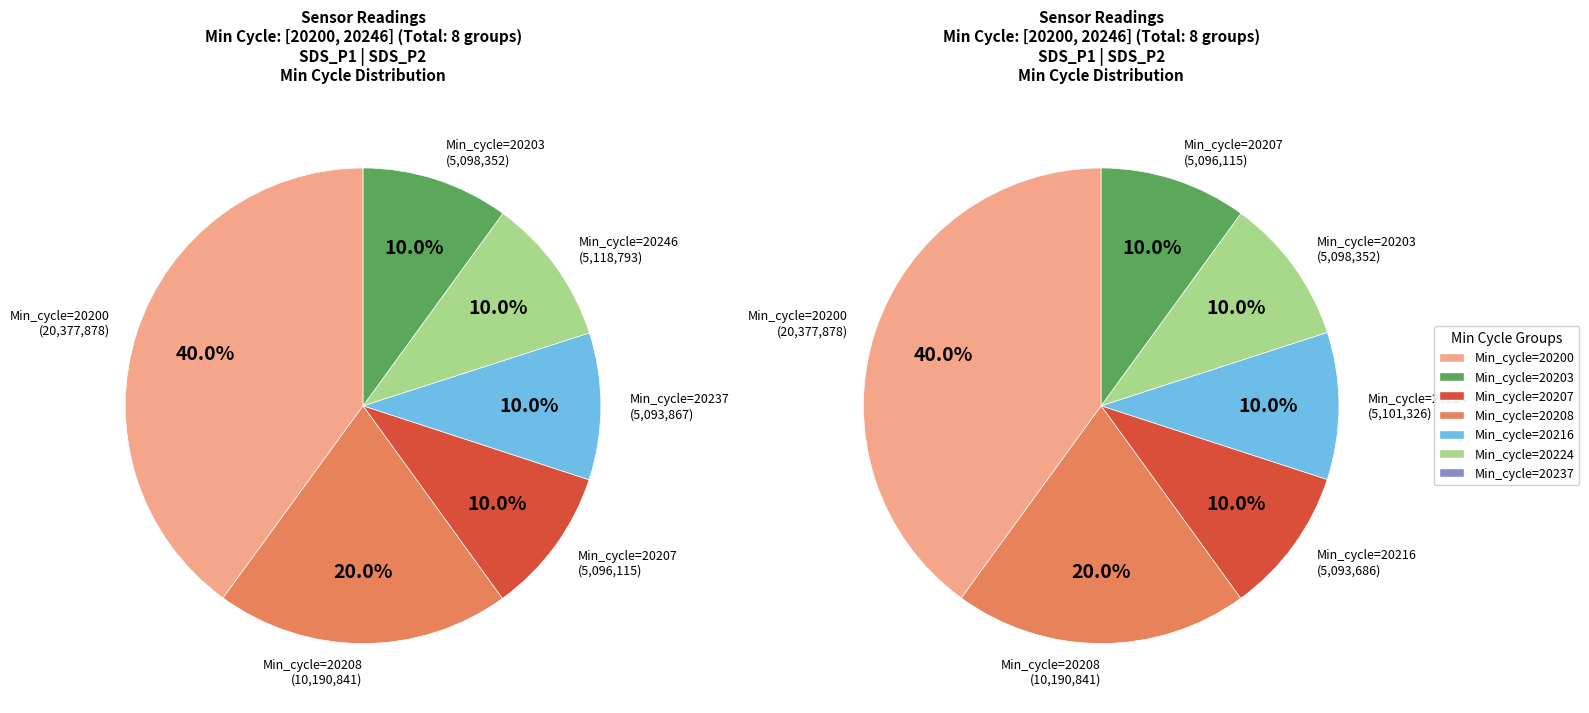

Is there a majority slice in this chart?

No